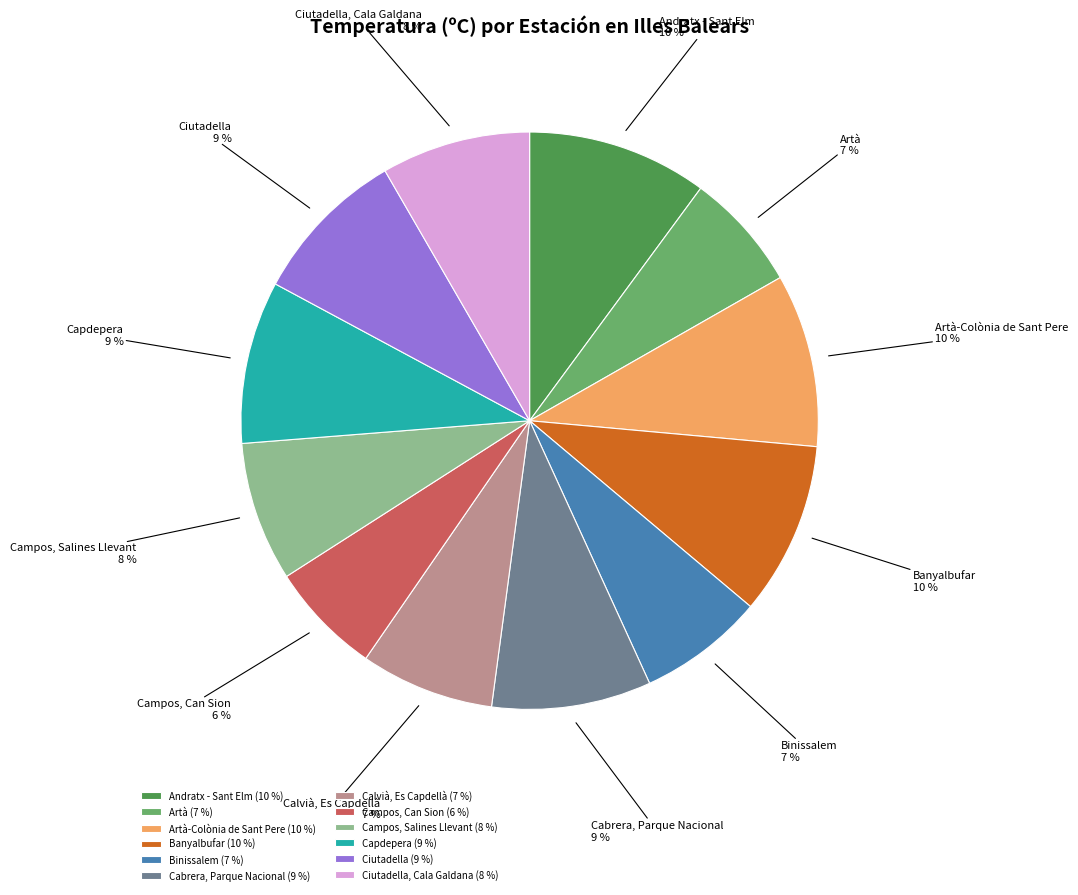

To the nearest percent, what percentage of the pie is Banyalbufar?

10%